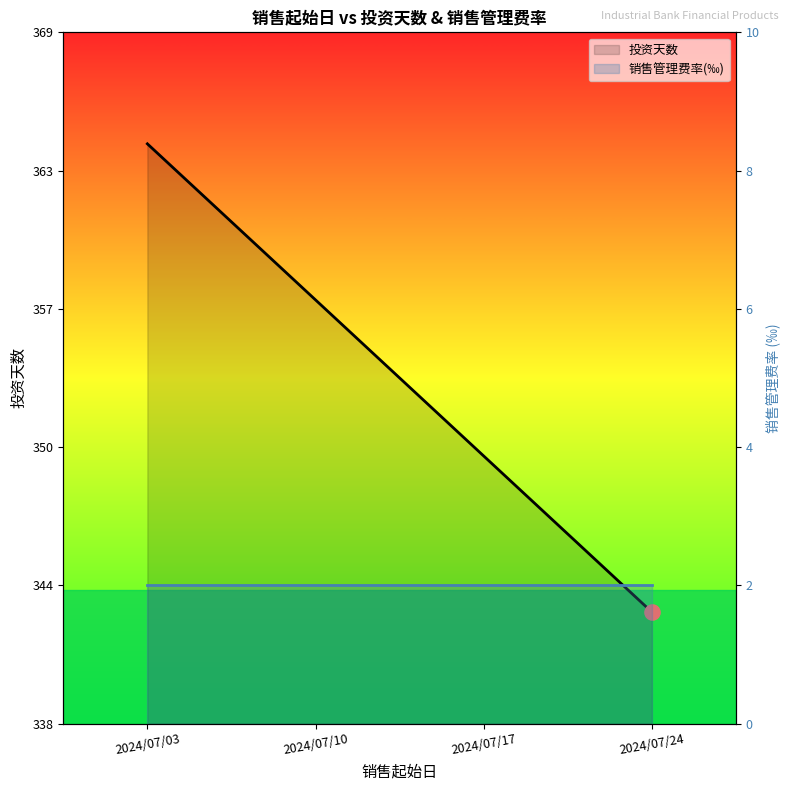

Which series reaches the minimum Y coordinate?

销售管理费率(‰)